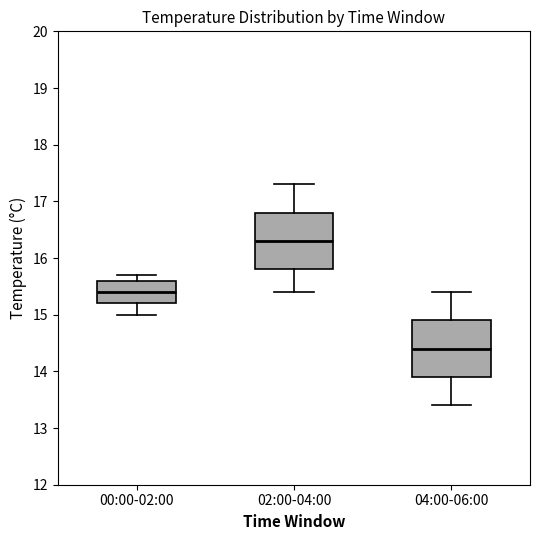

Reading left to right, transcribe this box plot: for each box, give where its median line is, the range the box spans, and where its two whiskers end, as read against the y-axis. The values are not printed on the chart, so give them approximately, as read against the axis.

00:00-02:00: median 15.4, box 15.2 to 15.6, whiskers 15.0 to 15.7
02:00-04:00: median 16.3, box 15.8 to 16.8, whiskers 15.4 to 17.3
04:00-06:00: median 14.4, box 13.9 to 14.9, whiskers 13.4 to 15.4